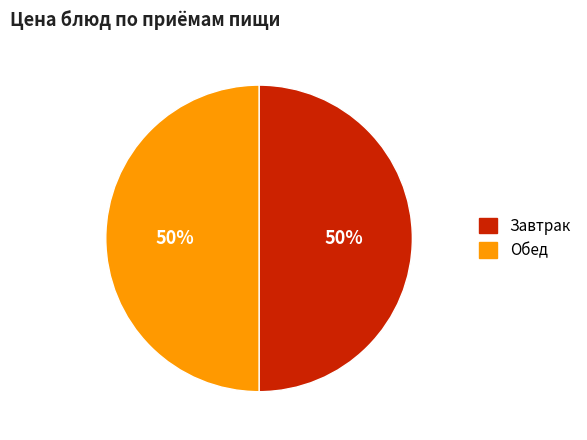

To the nearest percent, what is the average slice percentage?

50%